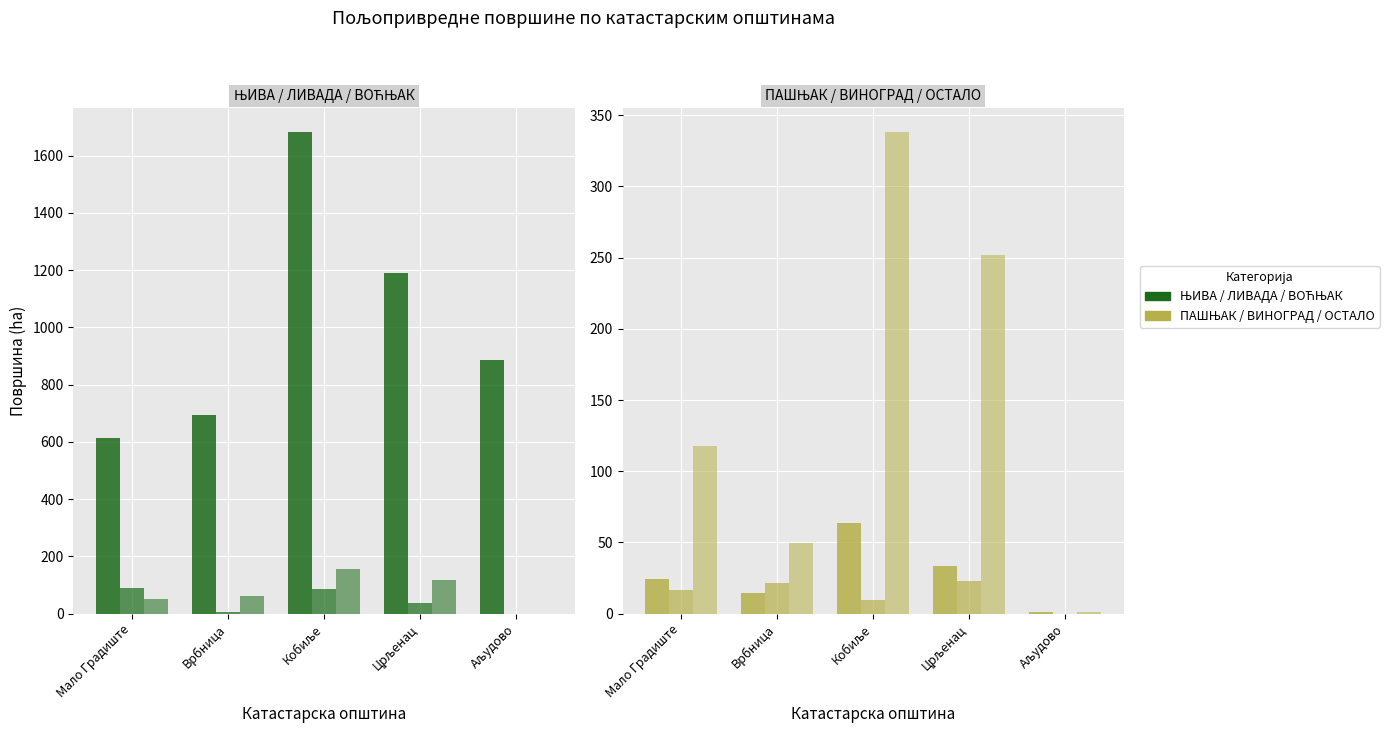

What is the lowest value of the ЊИВА series?

613.1